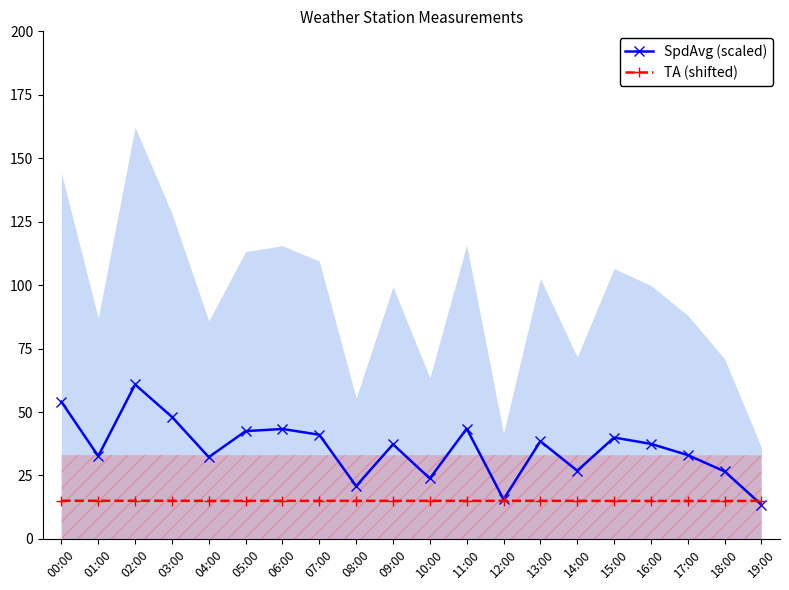

At 12:00, list the series in order from largest to smallest.

SpdAvg (scaled), TA (shifted)